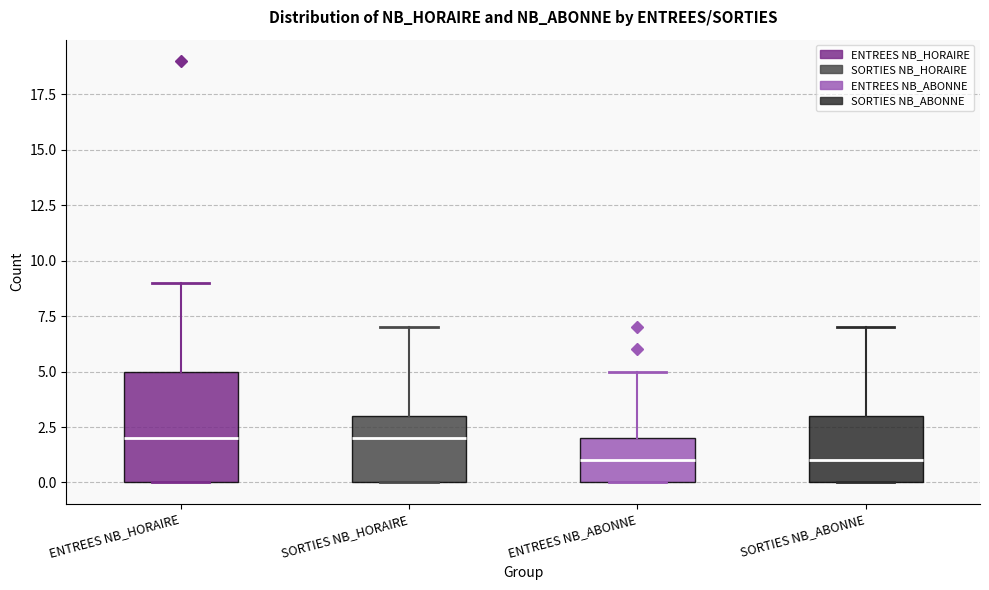

Reading left to right, transcribe this box plot: for each box, give where its median line is, the range the box spans, and where its two whiskers end, as read against the y-axis. The values are not printed on the chart, so give them approximately, as read against the axis.

ENTREES NB_HORAIRE: median 2, box 0 to 5, whiskers 0 to 9
SORTIES NB_HORAIRE: median 2, box 0 to 3, whiskers 0 to 7
ENTREES NB_ABONNE: median 1, box 0 to 2, whiskers 0 to 5
SORTIES NB_ABONNE: median 1, box 0 to 3, whiskers 0 to 7